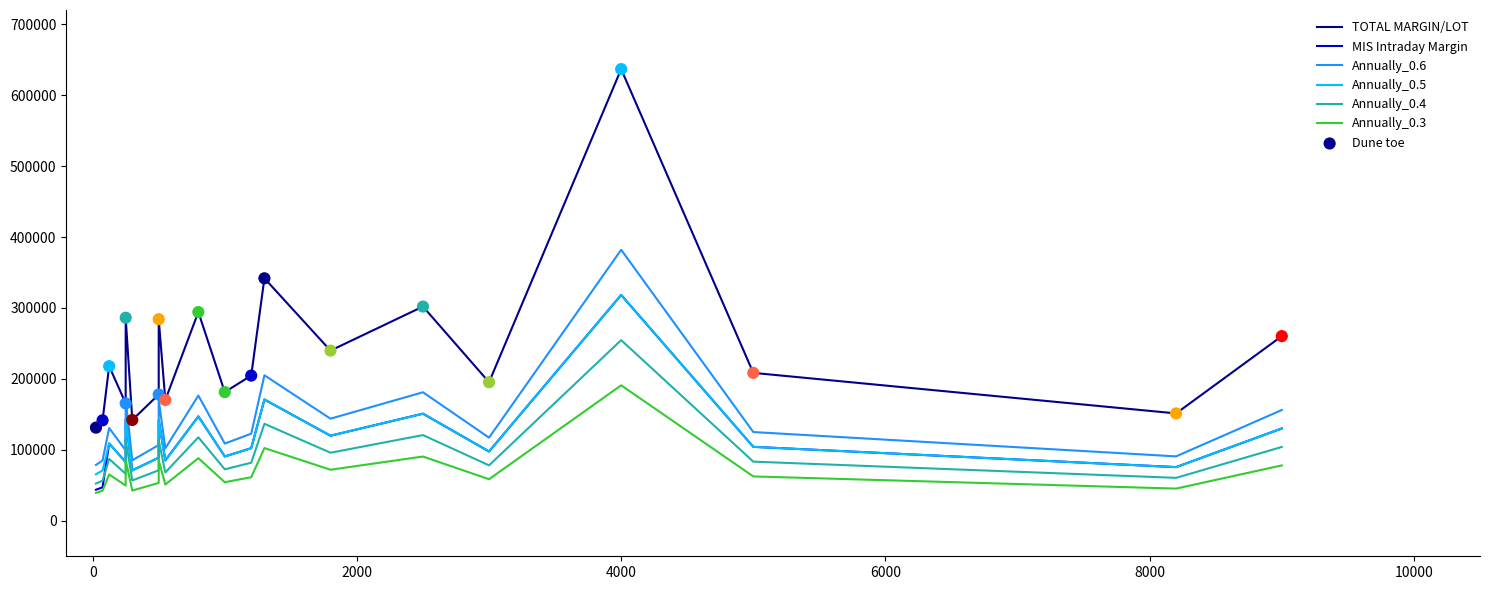

Which series has the largest total across all categories?

TOTAL MARGIN/LOT